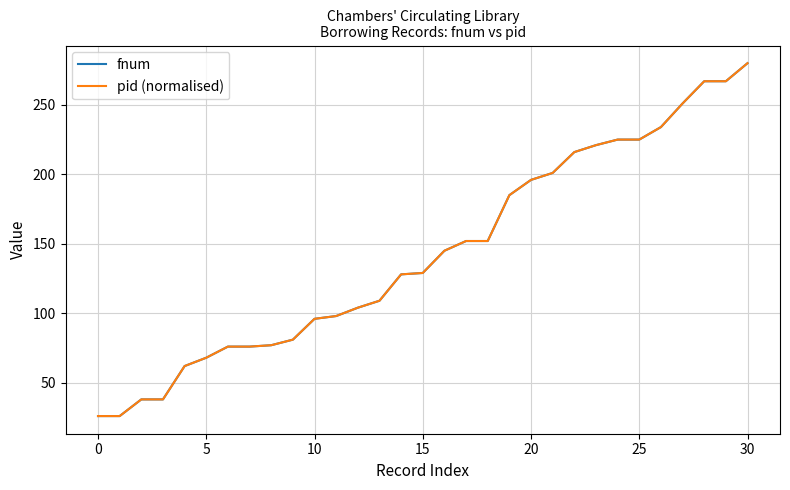

Does the chart have visible grid lines?

Yes